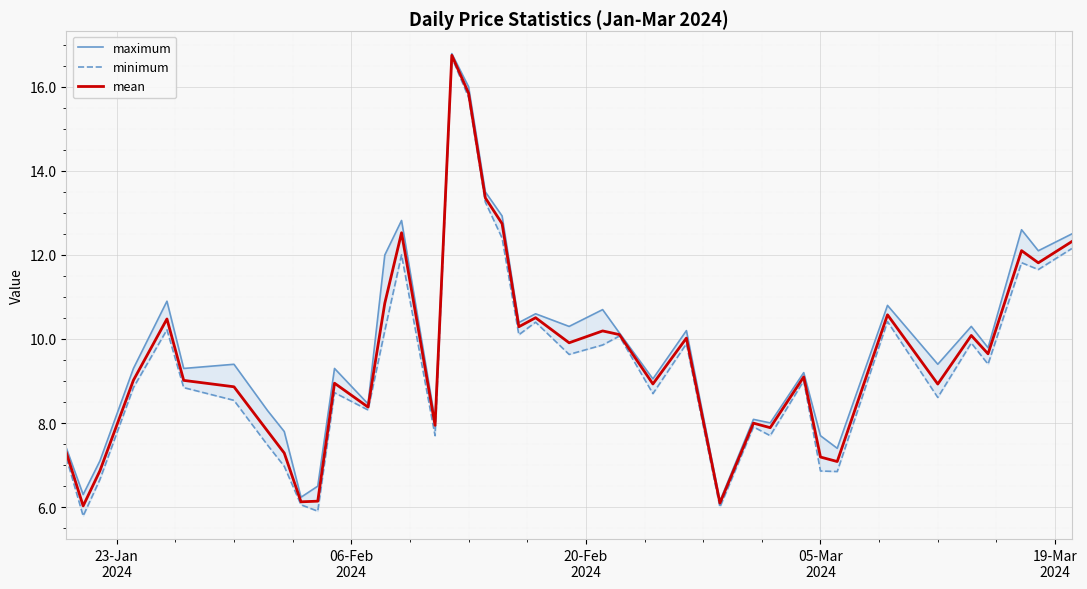

What is the sum of all minimum values?

374.4